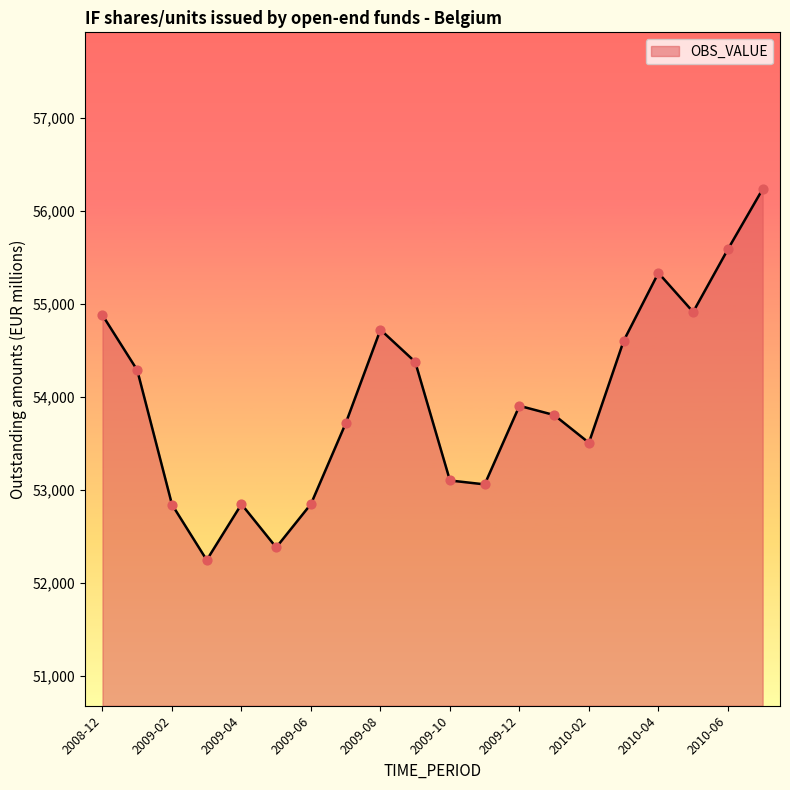

What is the greatest value displayed?

56232